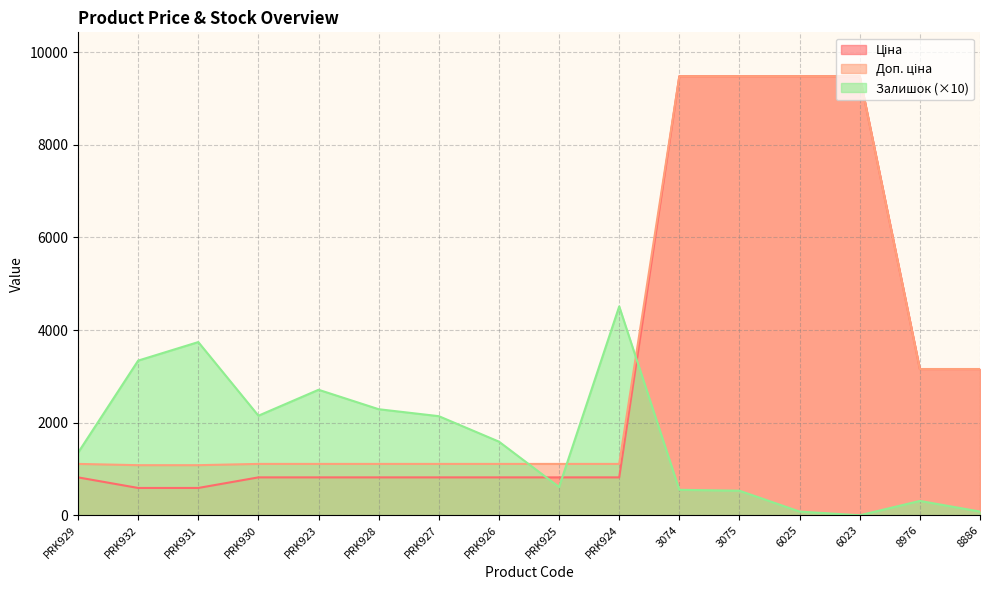

List the labels in order of Ціна value, largest first.

3074, 3075, 6025, 6023, 8976, 8886, PRK929, PRK930, PRK923, PRK928, PRK927, PRK926, PRK925, PRK924, PRK932, PRK931